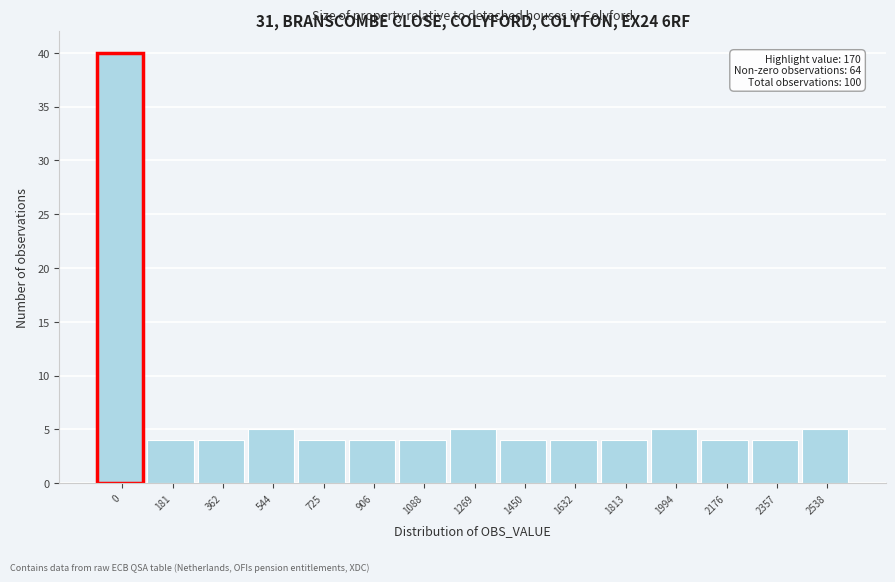

Reading right to left, list all the values displayed in this chart.

5	4	4	5	4	4	4	5	4	4	4	5	4	4	40